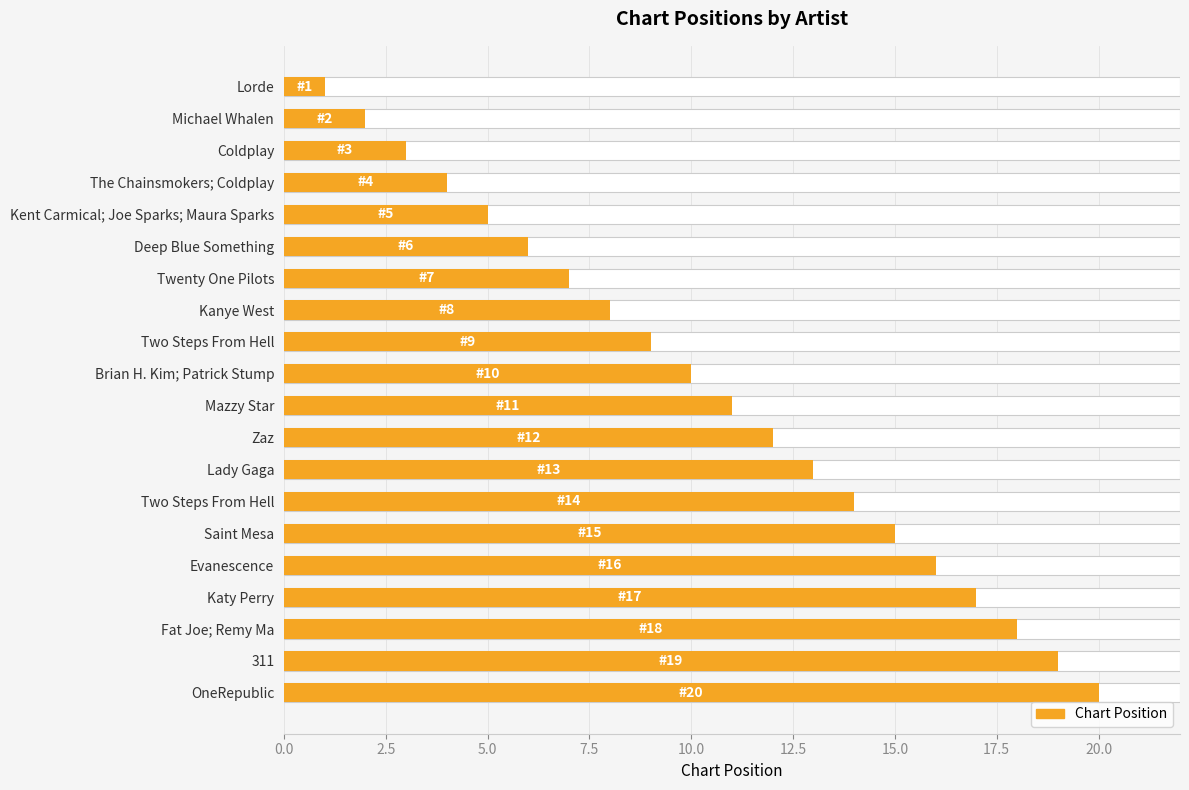

Between Zaz and Fat Joe; Remy Ma, which is larger?

Fat Joe; Remy Ma